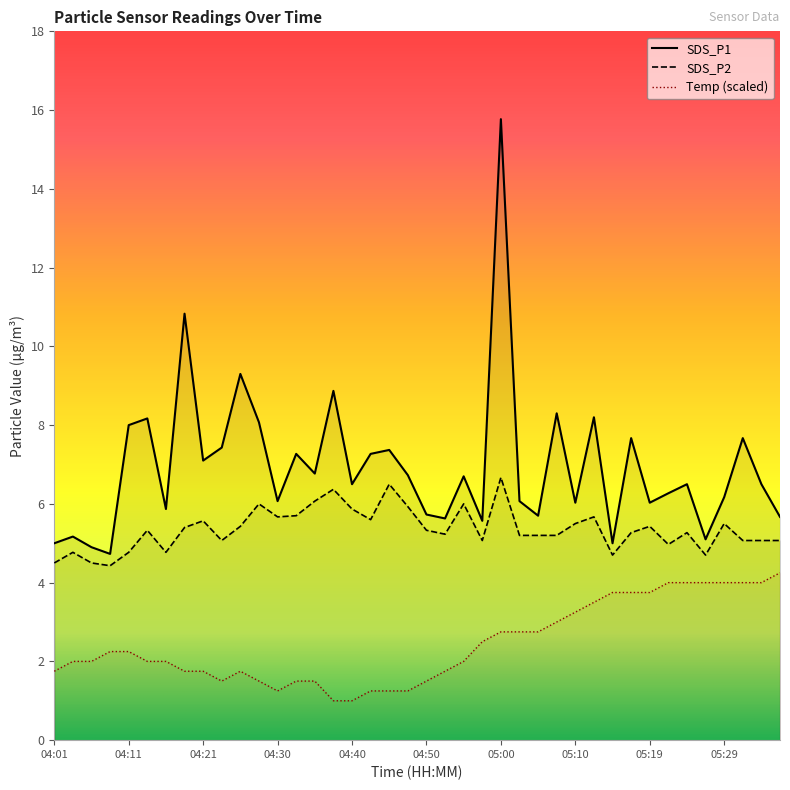

What are all the series names shown in the legend?

SDS_P1, SDS_P2, Temp (scaled)